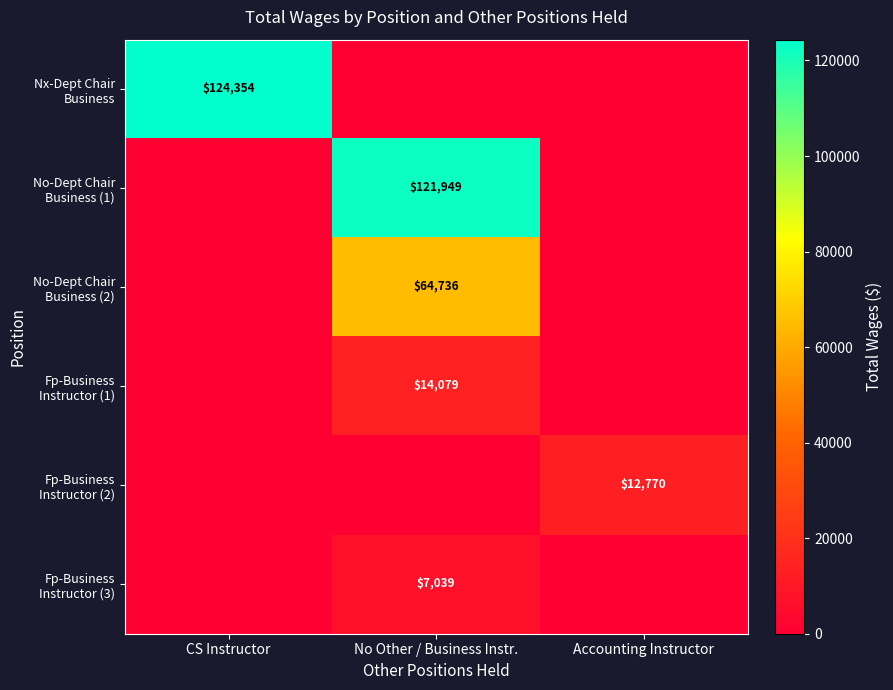

Is the value of No-Dept Chair Business (2) at Accounting Instructor greater than the value of Fp-Business Instructor (3) at CS Instructor?

No